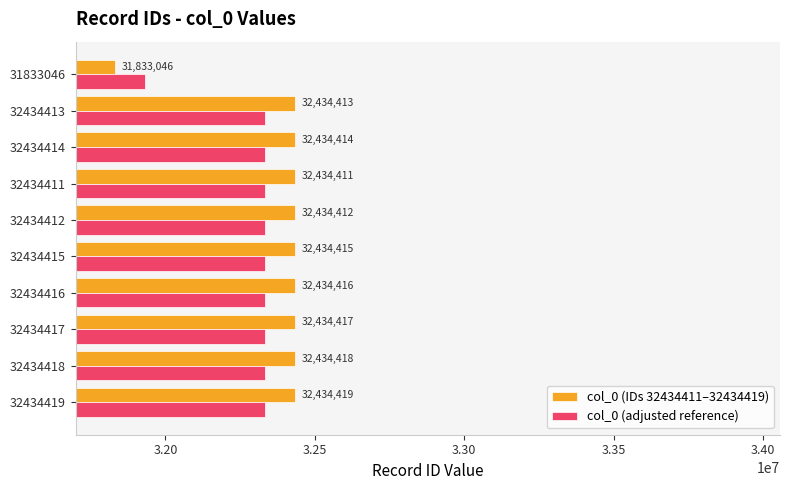

What is the difference between the second highest and second lowest values in the col_0 (IDs 32434411–32434419) series?

7